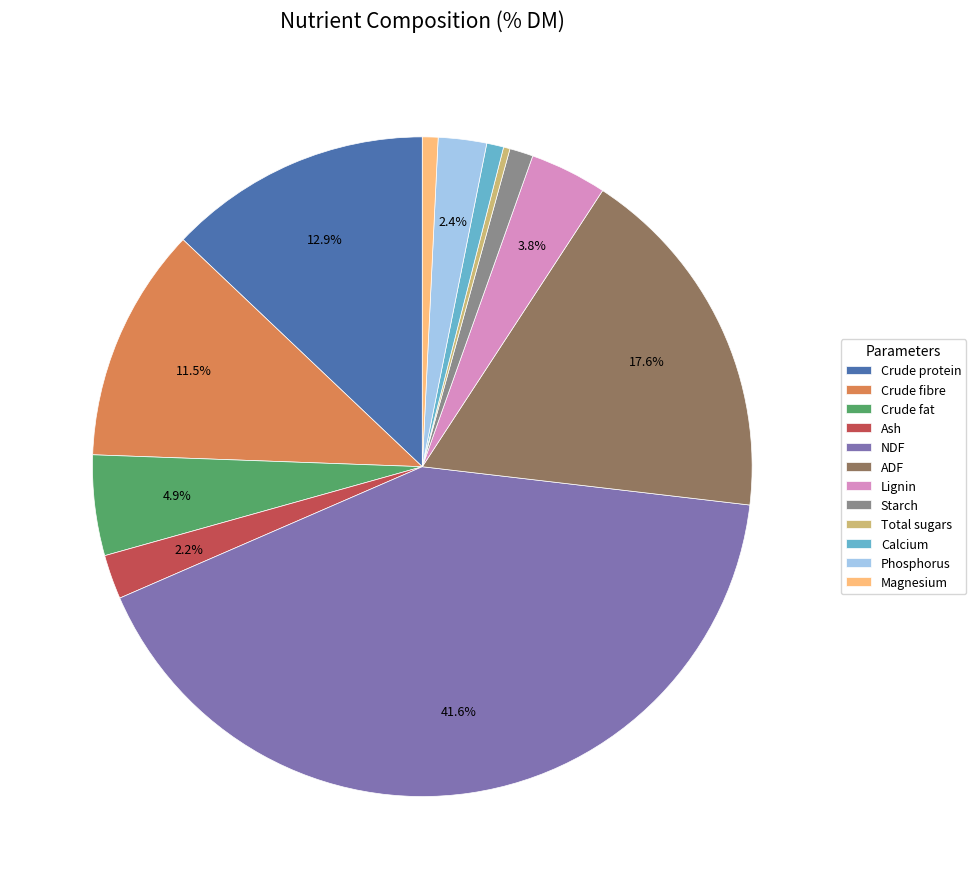

Approximately how many times larger is the value at Ash compared to Lignin?

0.6